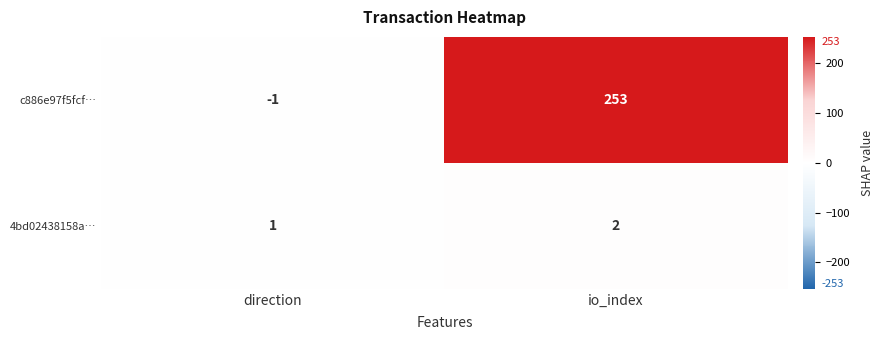

What is the difference between the highest and lowest values at direction?

2